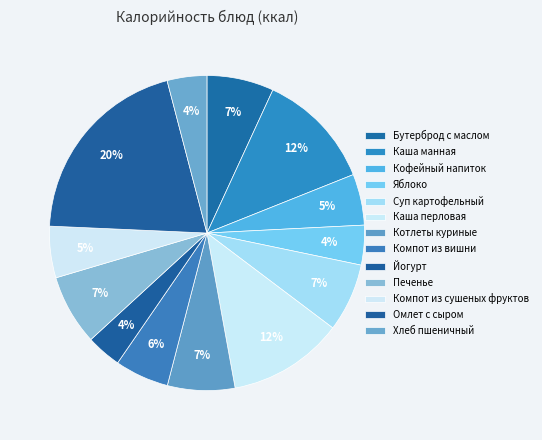

Rank the categories by value from lowest to highest.

Йогурт, Яблоко, Хлеб пшеничный, Кофейный напиток, Компот из сушеных фруктов, Компот из вишни, Бутерброд с маслом, Котлеты куриные, Суп картофельный, Печенье, Каша перловая, Каша манная, Омлет с сыром